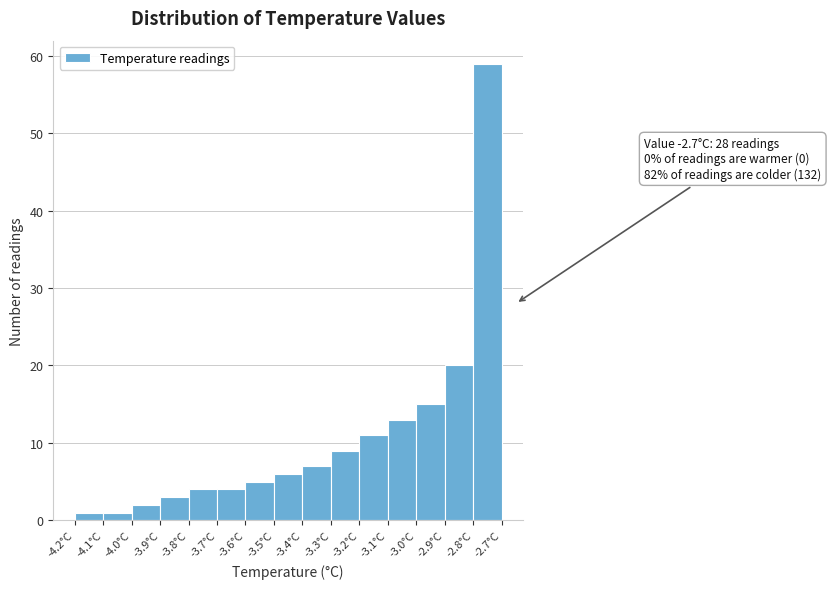

Which range on the x-axis has the tallest bar?

-2.8 to -2.7